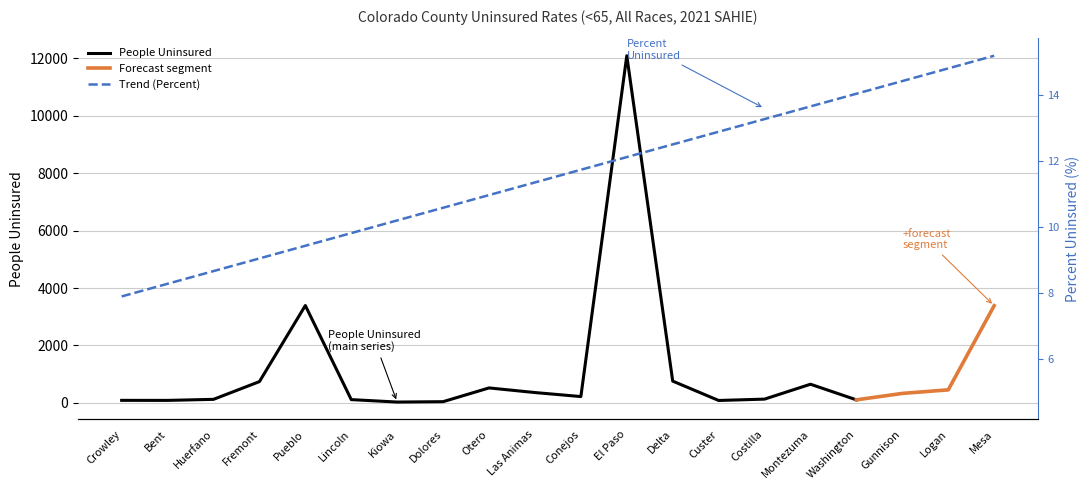

What is the difference between the maximum and minimum values?

9.4